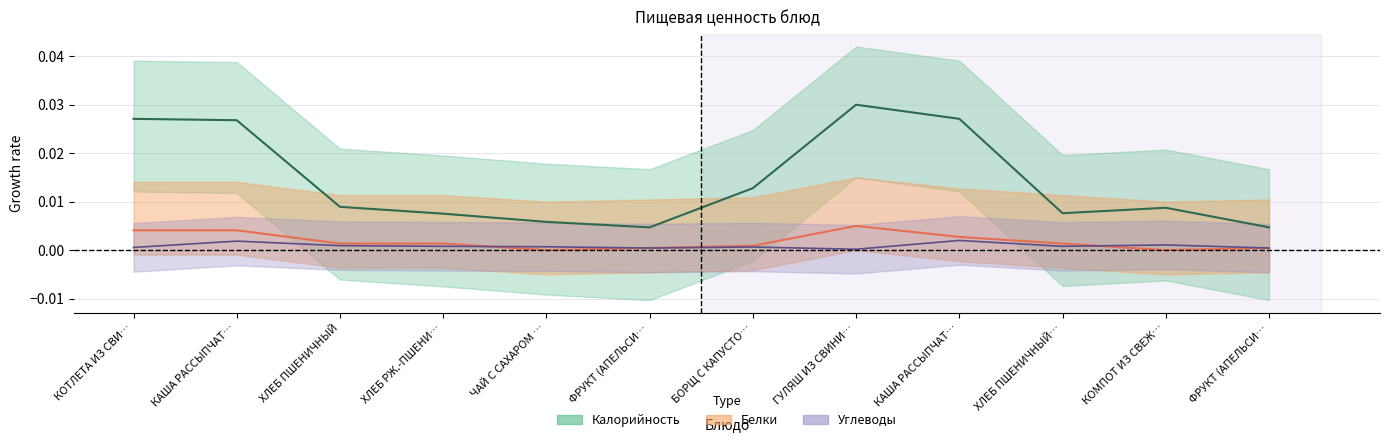

Is it true that Углеводы equals 0.0 at КОТЛЕТА ИЗ СВИ…?

True